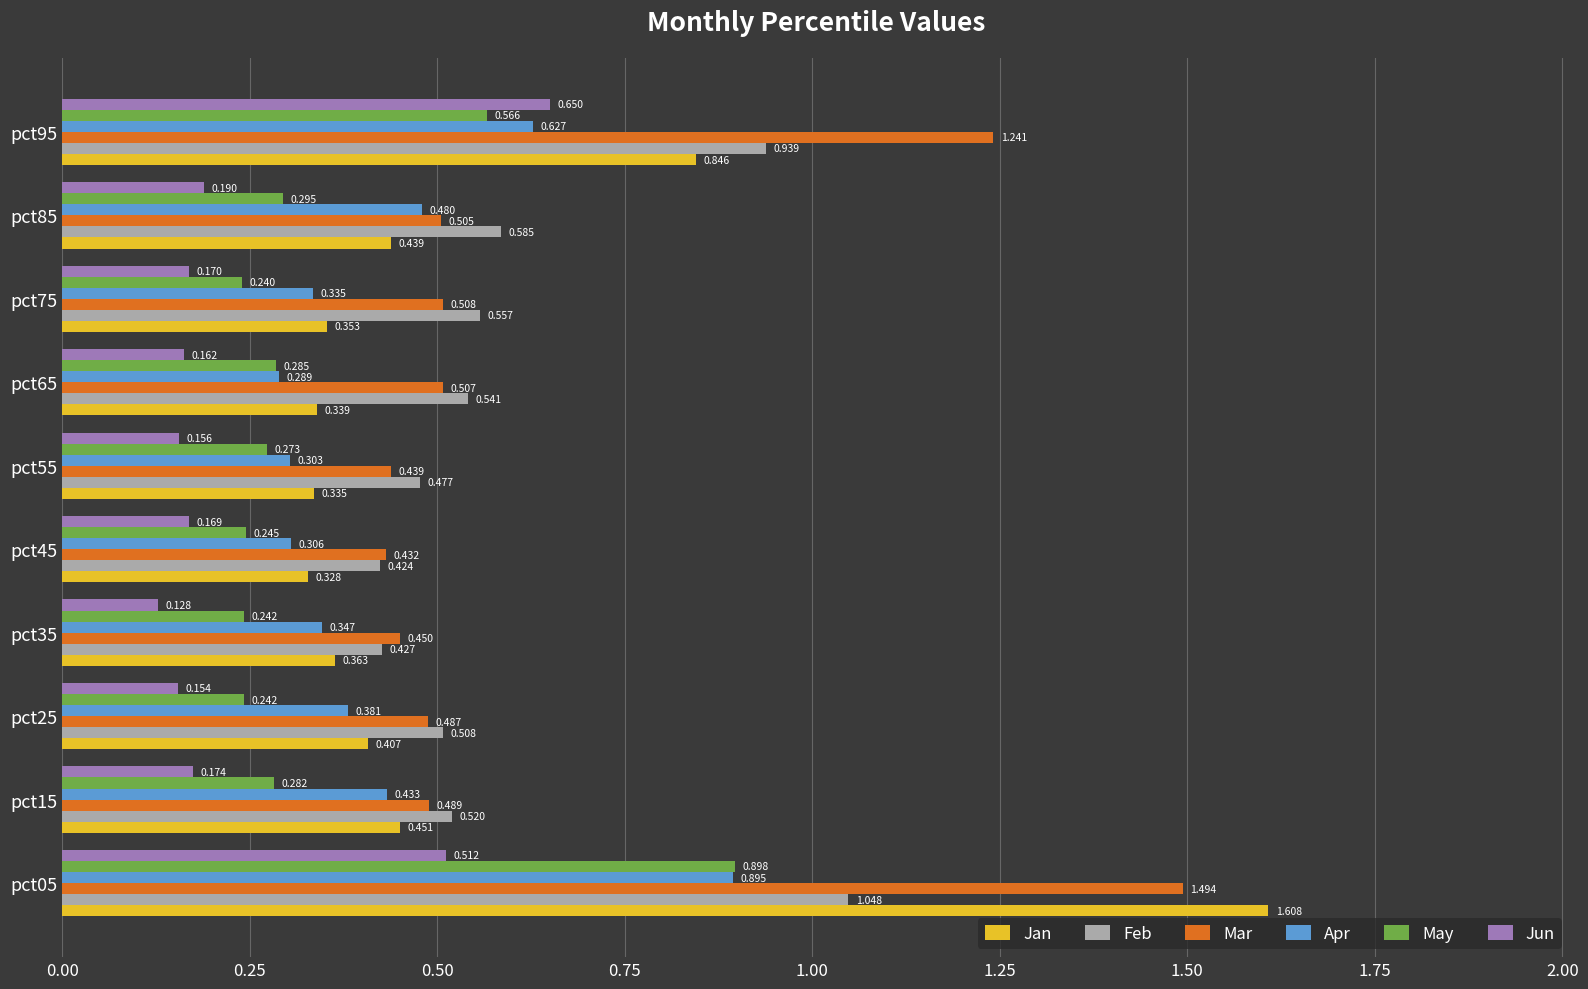

Is the value of Apr at pct45 greater than the value of Feb at pct15?

No